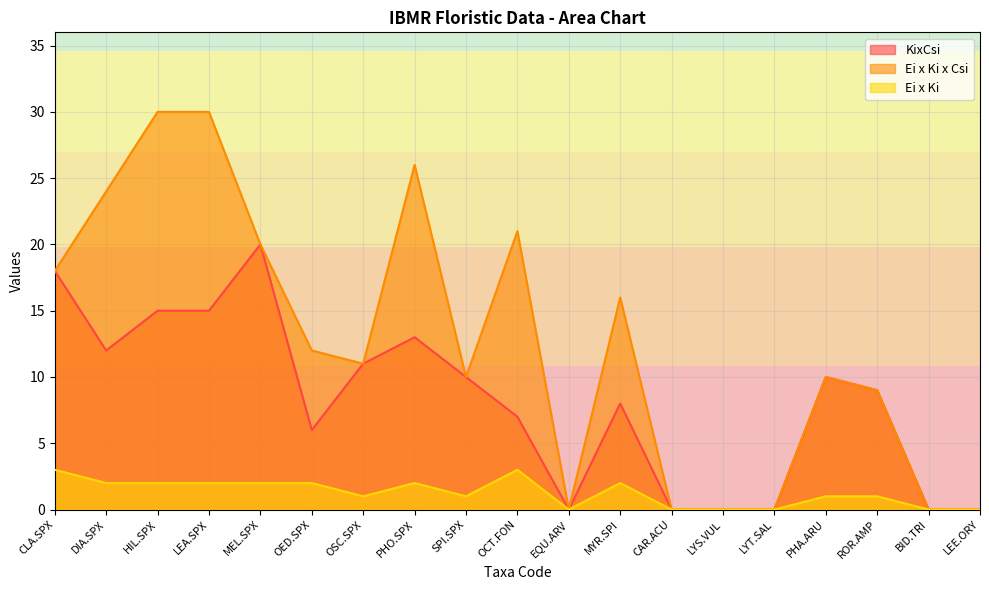

True or false: KixCsi and Ei x Ki intersect in this chart.

False